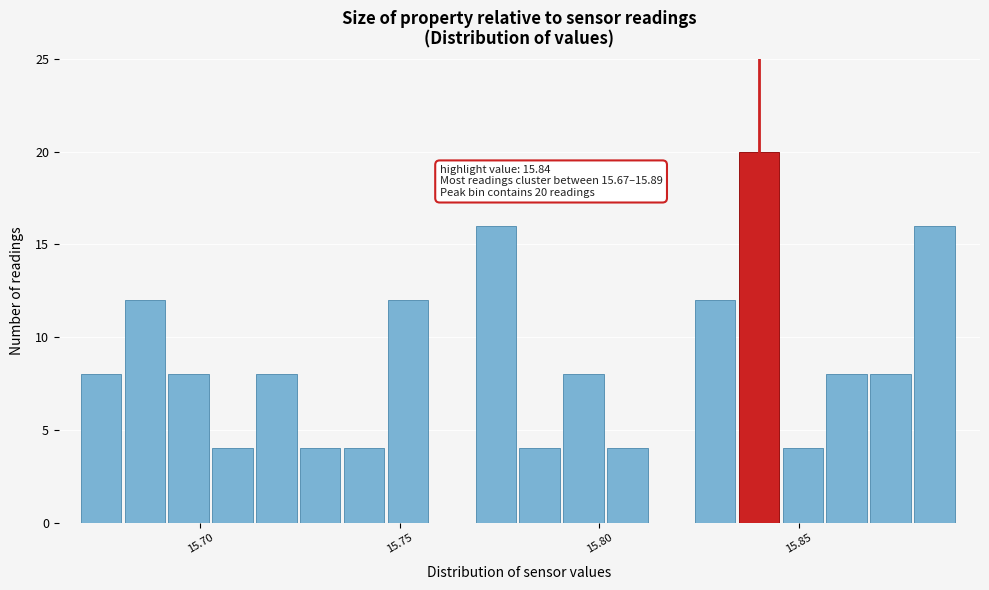

Around what value on the x-axis is the tallest bar? Give the approximate position of its centre, as read against the axis.

15.840